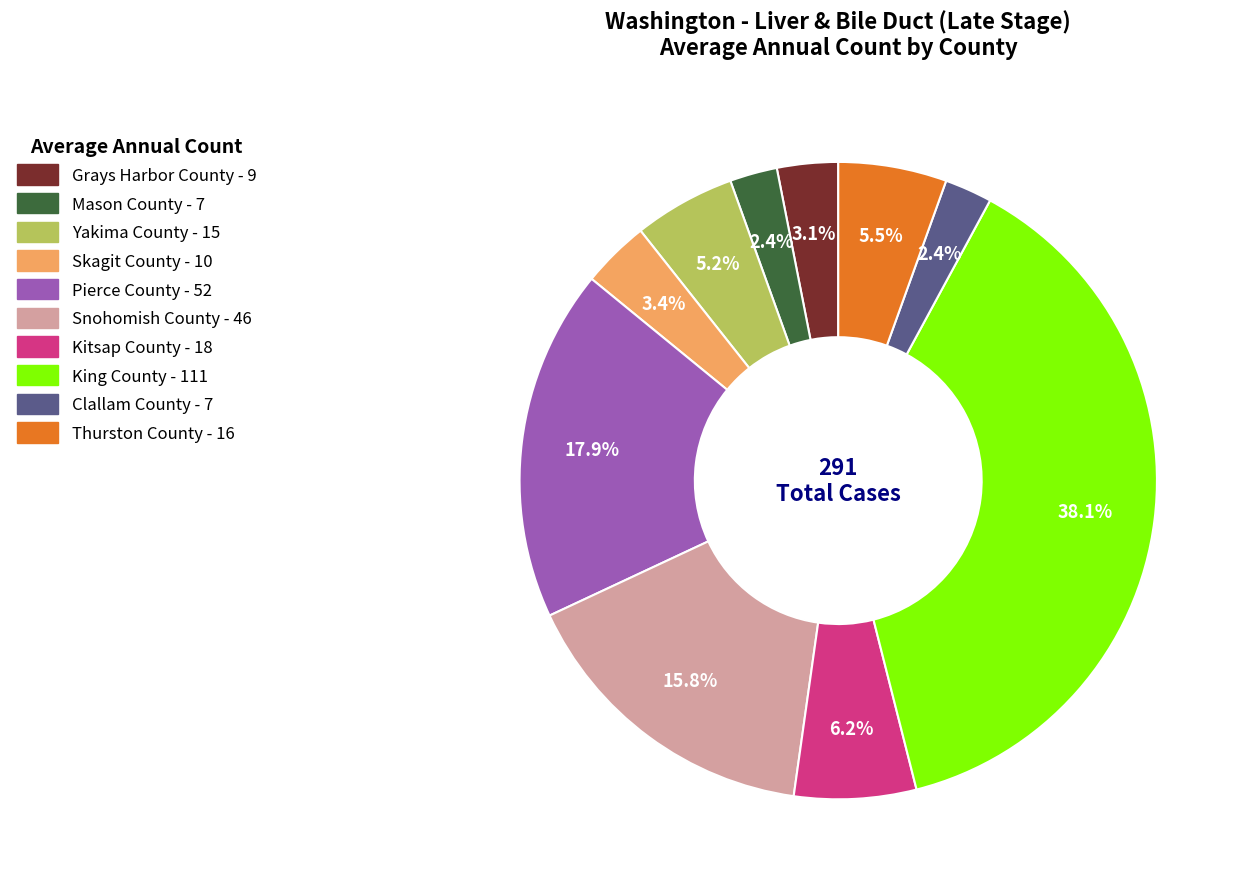

Which has a higher value, Clallam County or Snohomish County?

Snohomish County